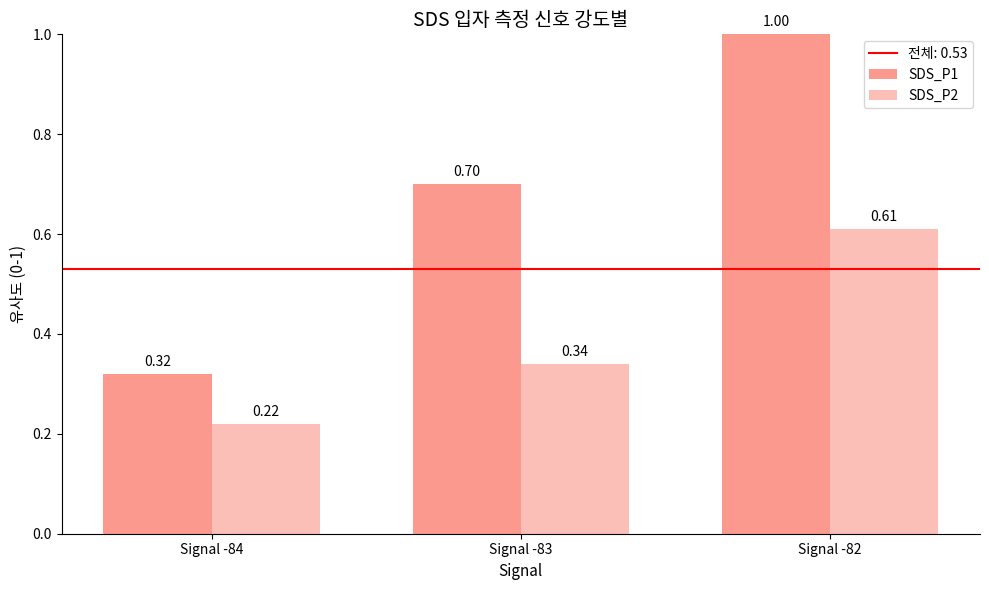

Reading left to right, extract all data points from this chart.

SDS_P1: 0.3	0.7	1.0
SDS_P2: 0.2	0.3	0.6